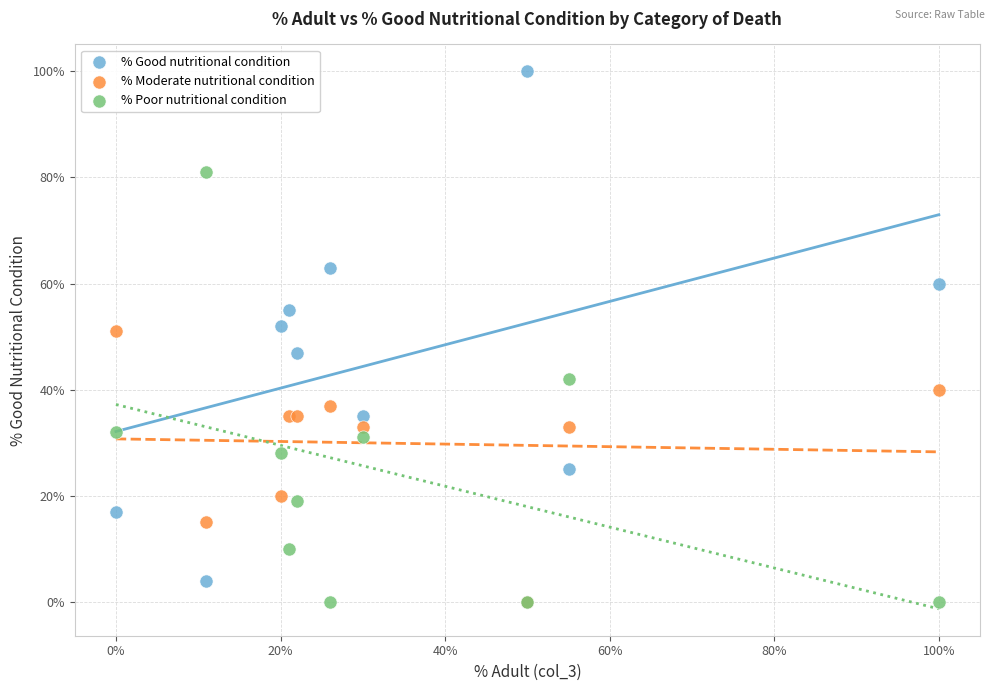

Which series reaches the maximum Y coordinate?

% Good nutritional condition